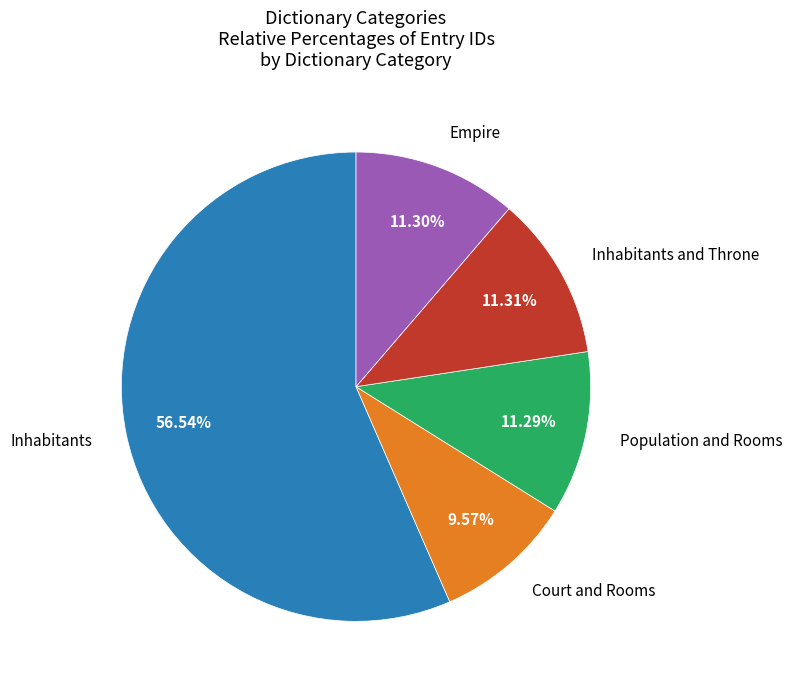

Which category accounts for the majority?

Inhabitants